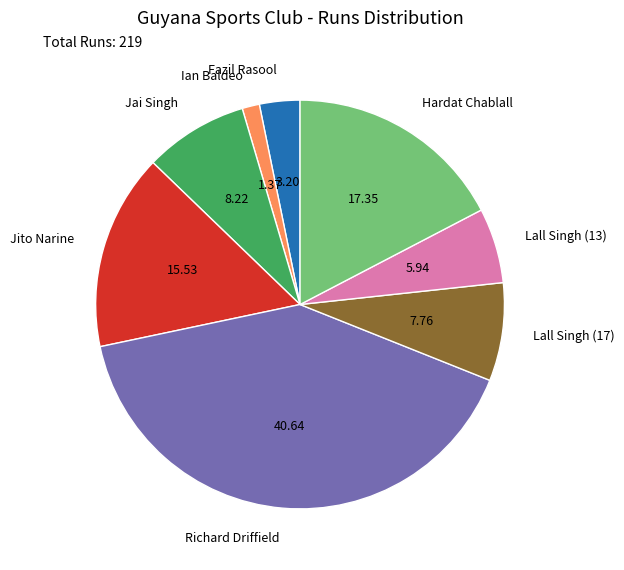

Between Jito Narine and Hardat Chablall, which is larger?

Hardat Chablall